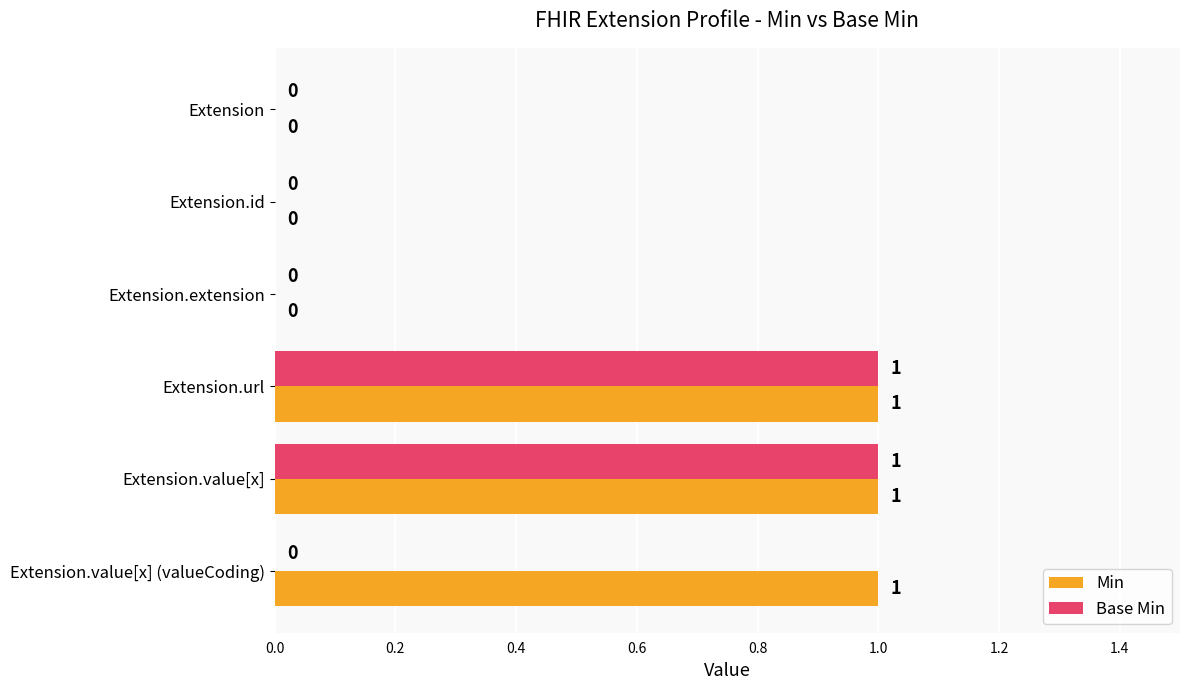

Which series has the largest total across all categories?

Min